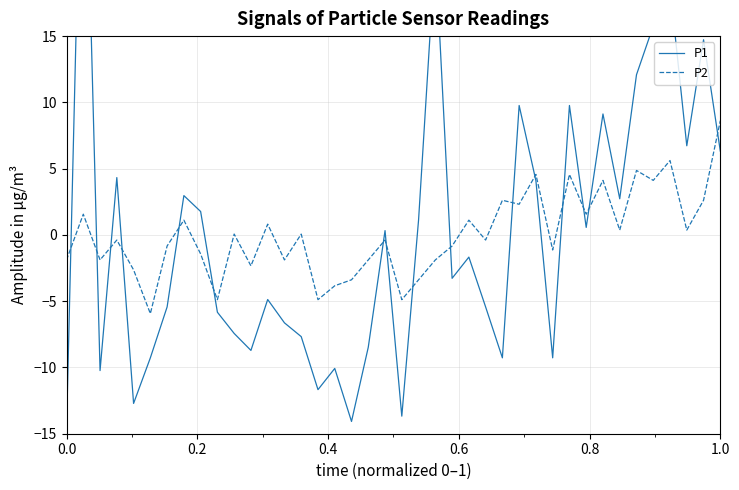

What is the maximum value shown in the chart?

37.9